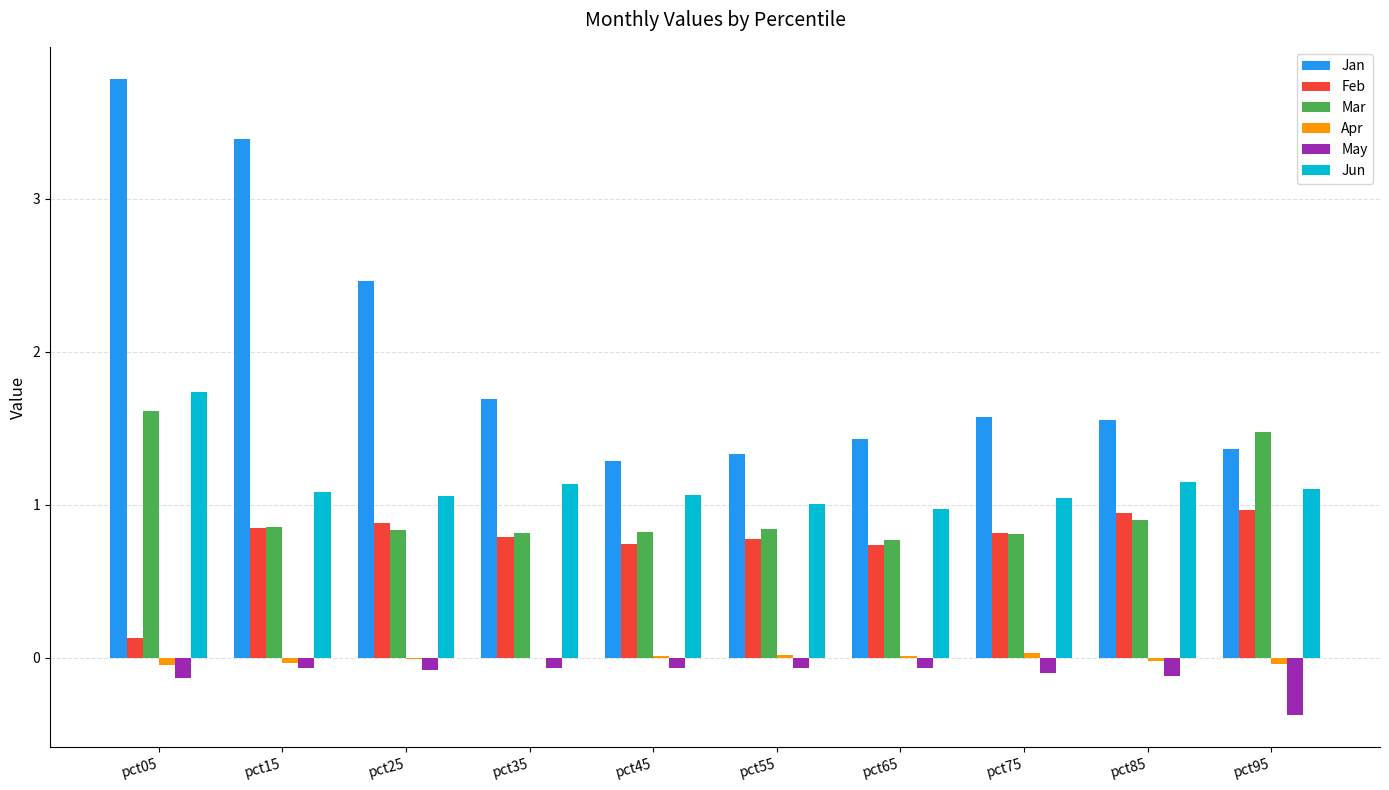

How many categories are shown in the chart?

10